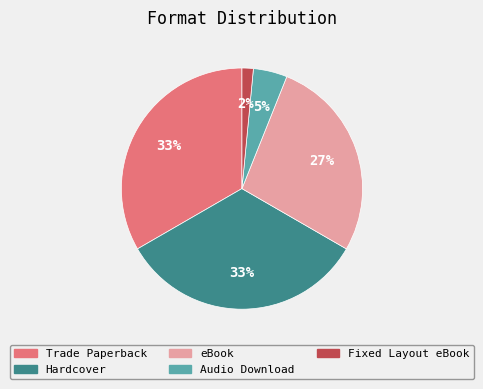

Which has a higher value, Trade Paperback or Audio Download?

Trade Paperback